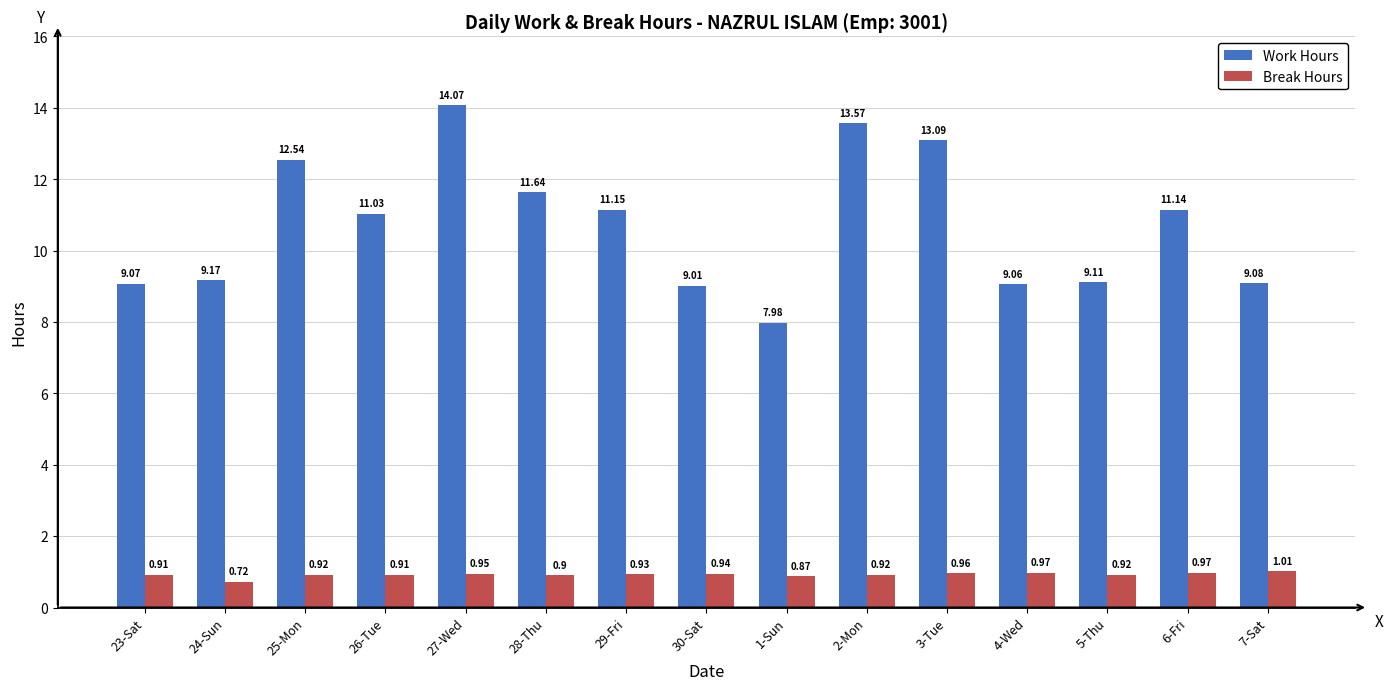

What is the sum of the Break Hours values at 29-Fri and 2-Mon?

1.9